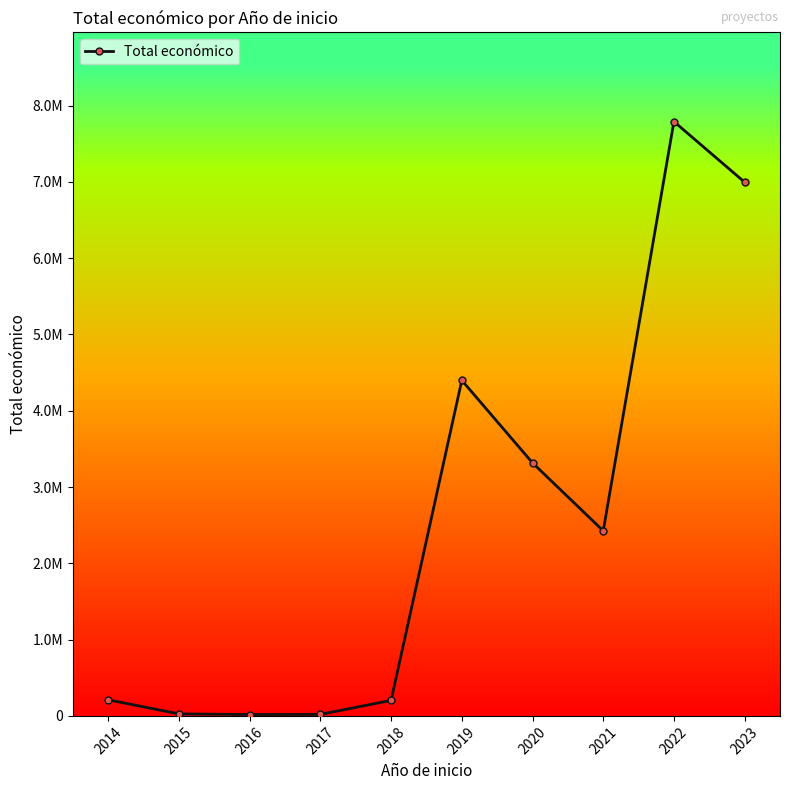

What is the maximum value shown in the chart?

7789455